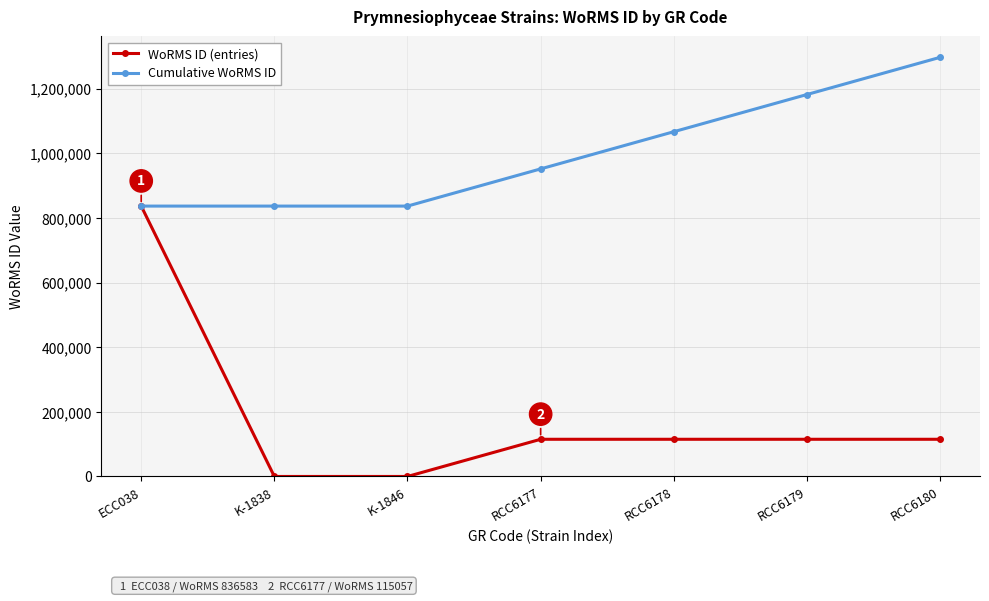

At which category does the chart reach its peak across all series?

RCC6180